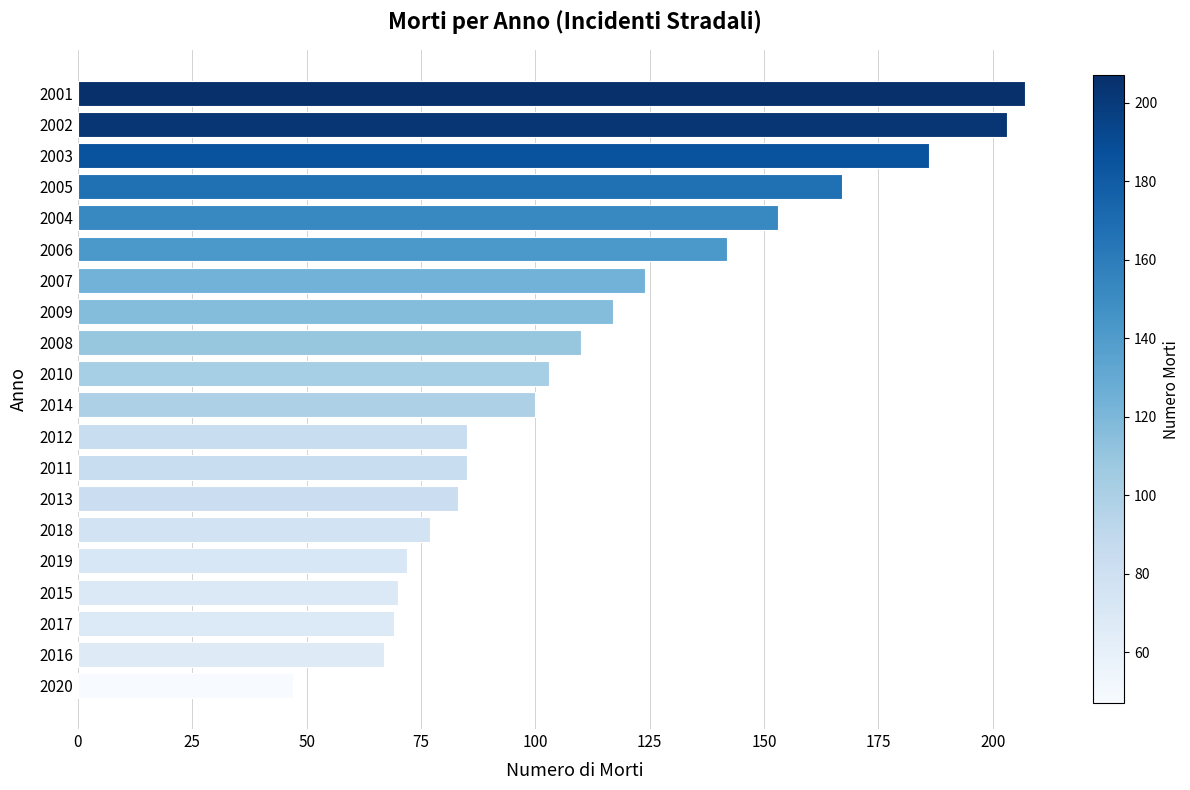

How many data points are less than 103?

10